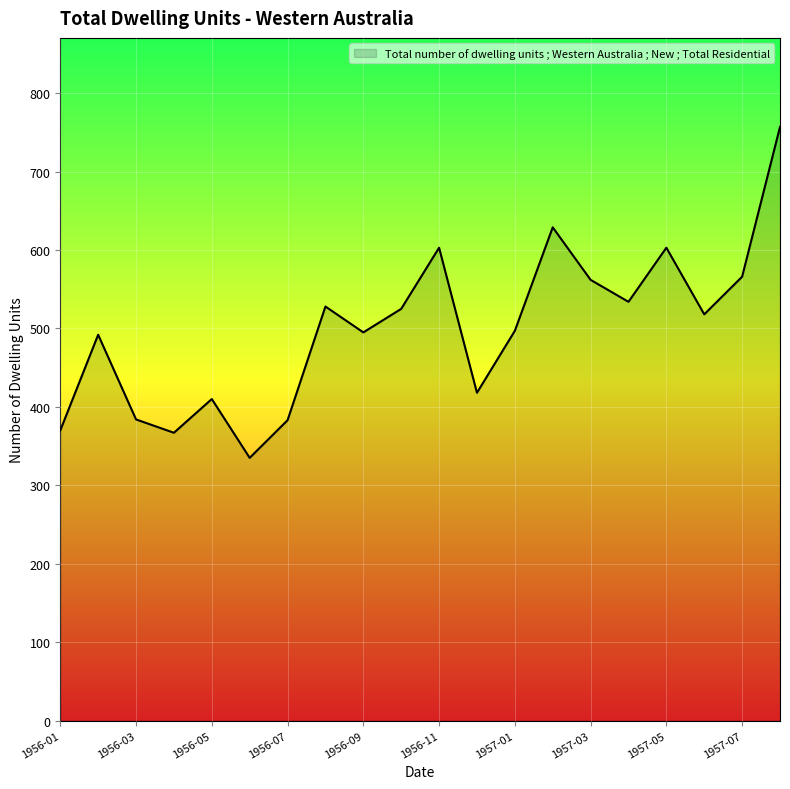

What is the difference between the maximum and minimum values?

422